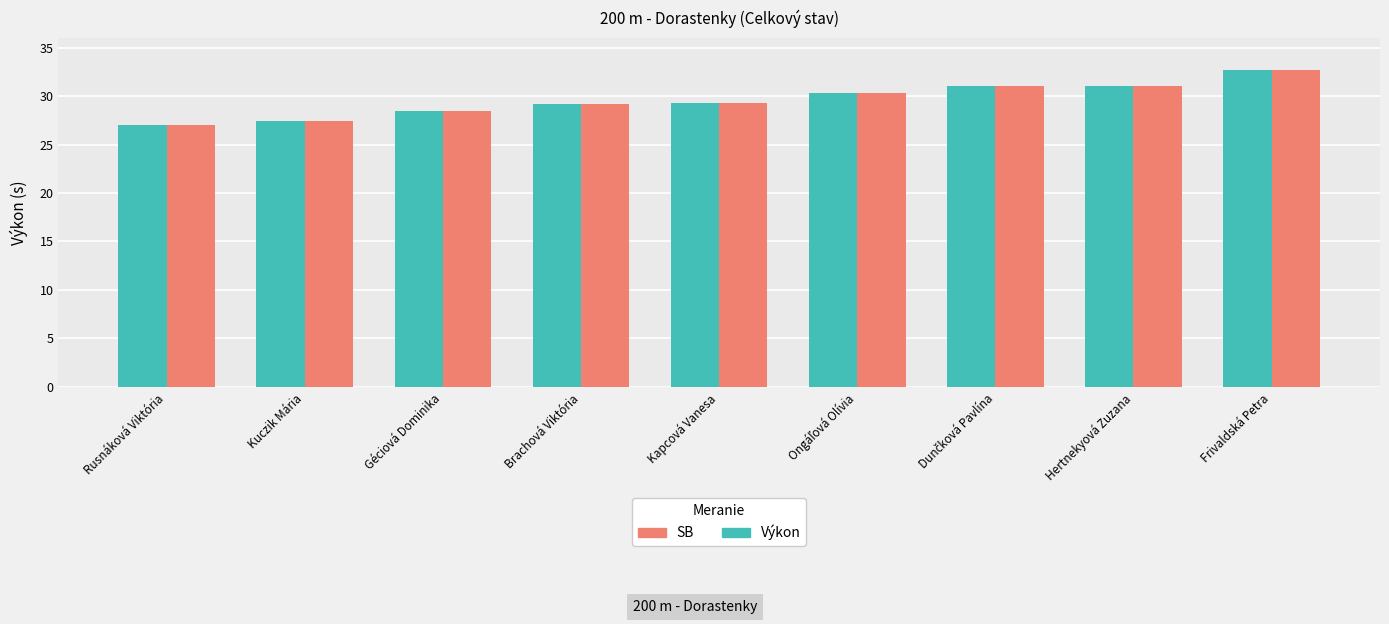

At which category is the sum across all series the highest?

Frivaldská Petra